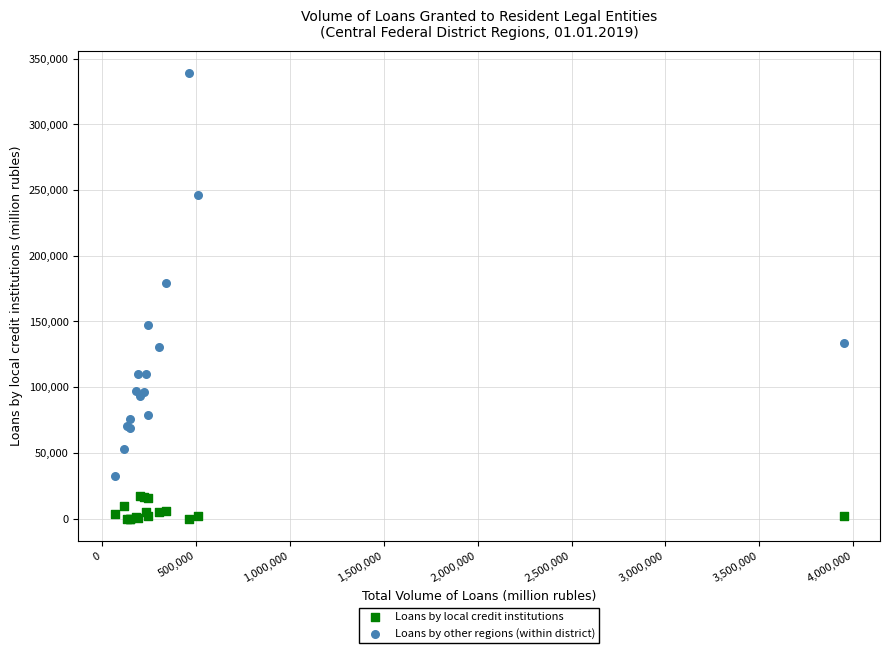

Which series reaches the maximum Y coordinate?

Loans by other regions (within district)